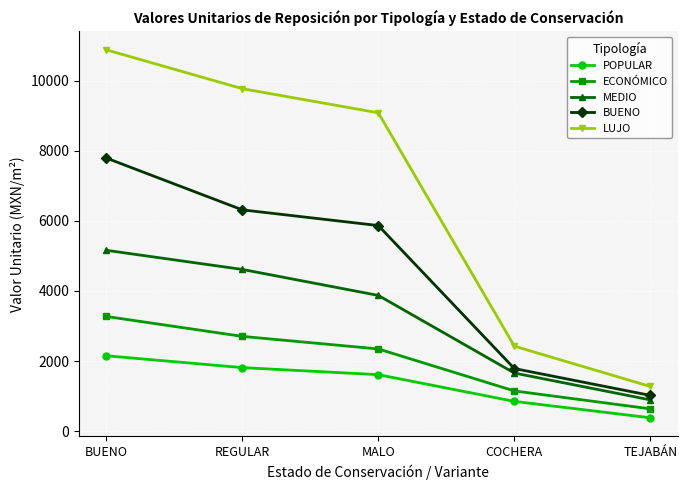

True or false: LUJO has a value of 9769 at REGULAR.

True